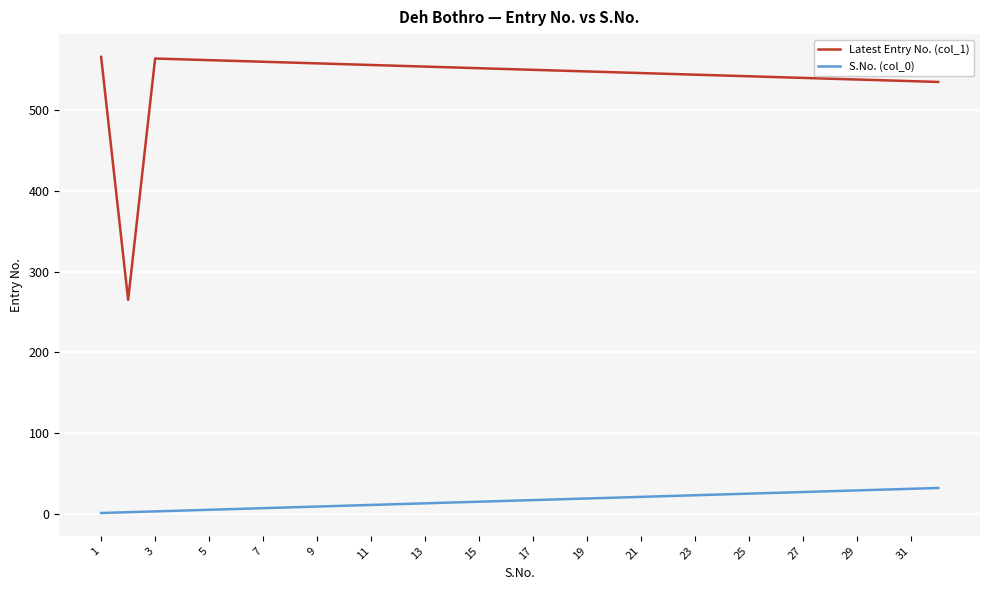

True or false: S.No. (col_0) and Latest Entry No. (col_1) intersect in this chart.

False